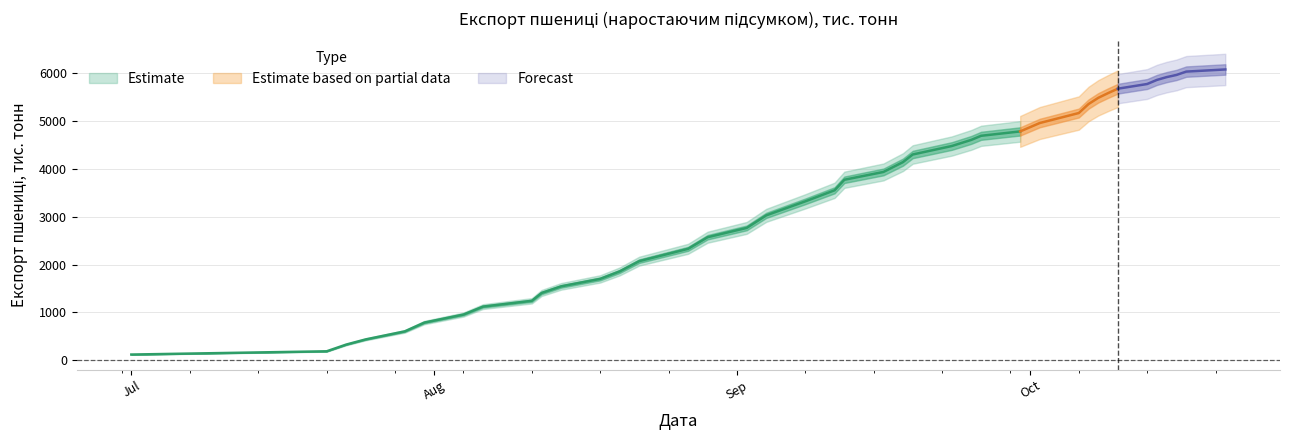

What value does the data have at 2014-10-02, to the nearest 10?

4930